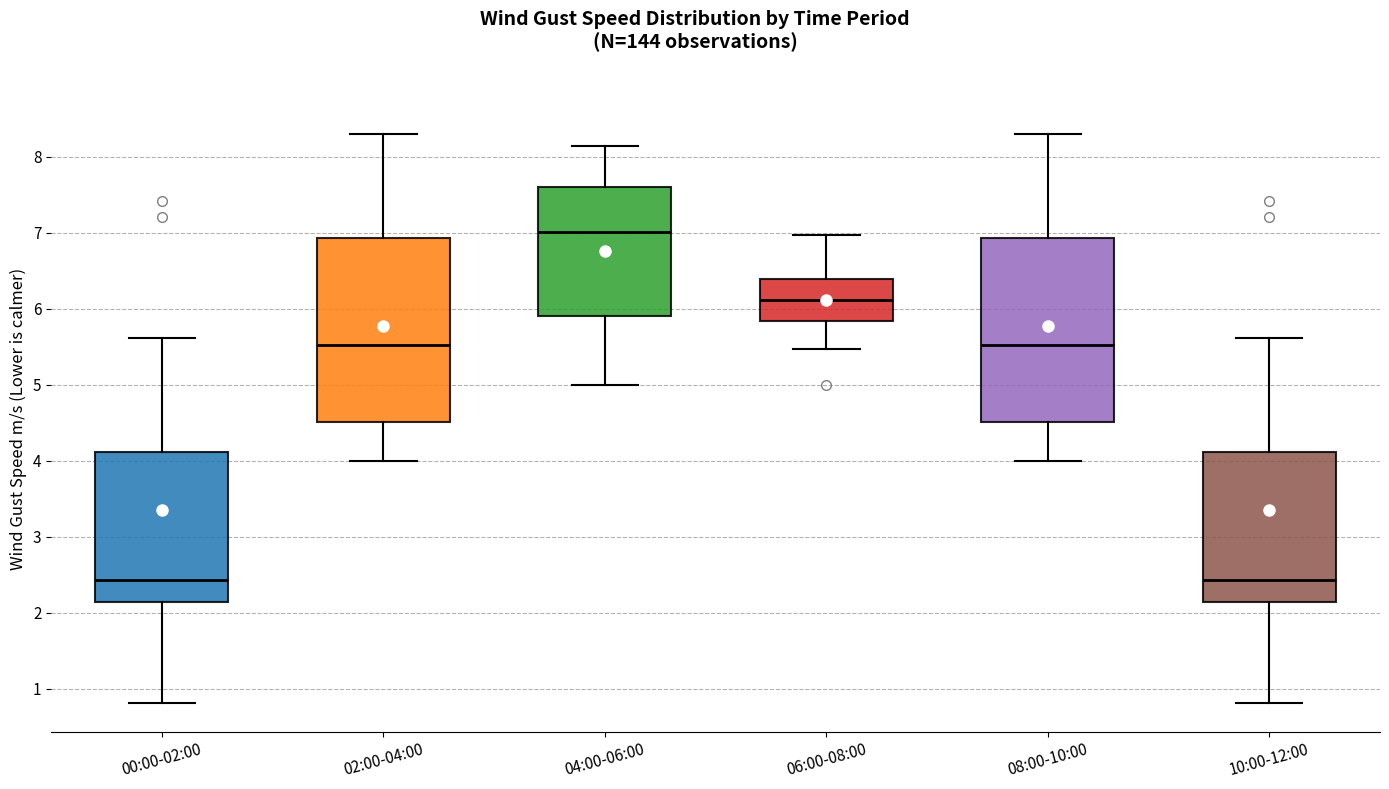

Reading left to right, transcribe this box plot: for each box, give where its median line is, the range the box spans, and where its two whiskers end, as read against the y-axis. The values are not printed on the chart, so give them approximately, as read against the axis.

00:00-02:00: median 2.4, box 2.1 to 4.1, whiskers 0.8 to 5.6
02:00-04:00: median 5.5, box 4.5 to 6.9, whiskers 4.0 to 8.3
04:00-06:00: median 7.0, box 5.9 to 7.6, whiskers 5.0 to 8.1
06:00-08:00: median 6.1, box 5.8 to 6.4, whiskers 5.5 to 7.0
08:00-10:00: median 5.5, box 4.5 to 6.9, whiskers 4.0 to 8.3
10:00-12:00: median 2.4, box 2.1 to 4.1, whiskers 0.8 to 5.6